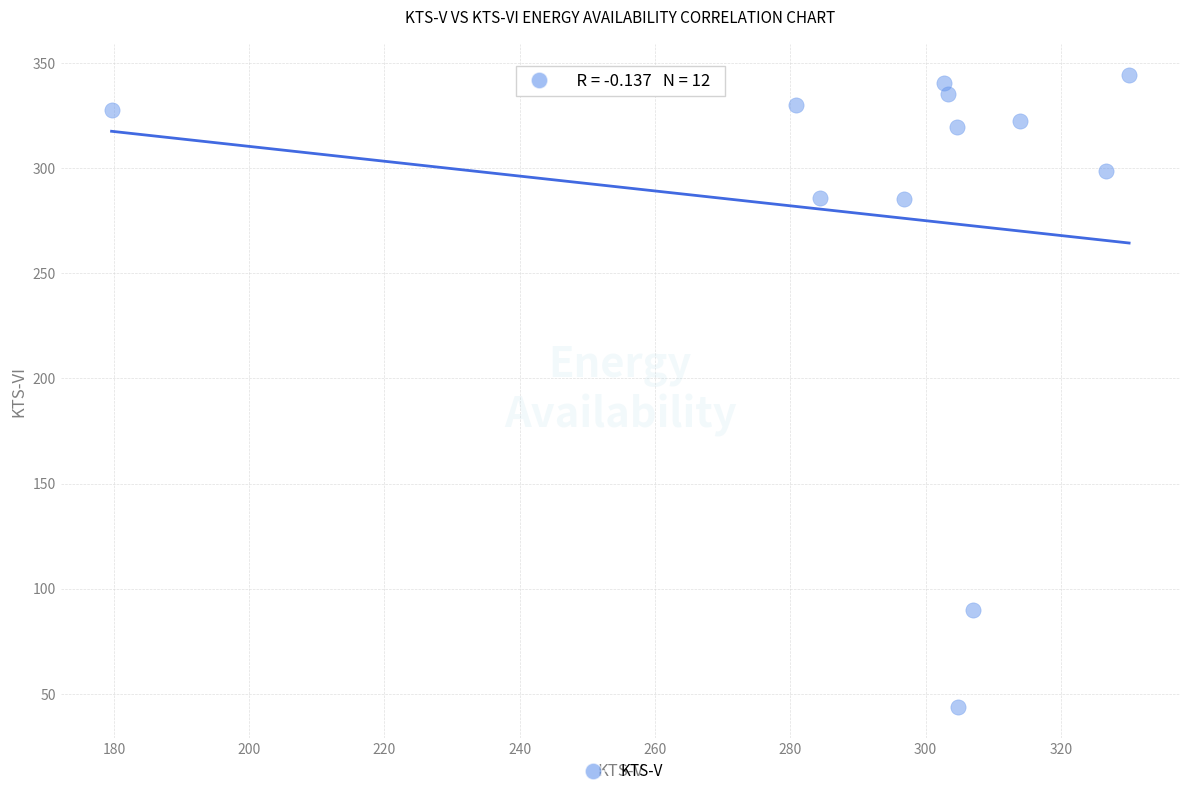

What is the range of X values (max minus min)?

150.5